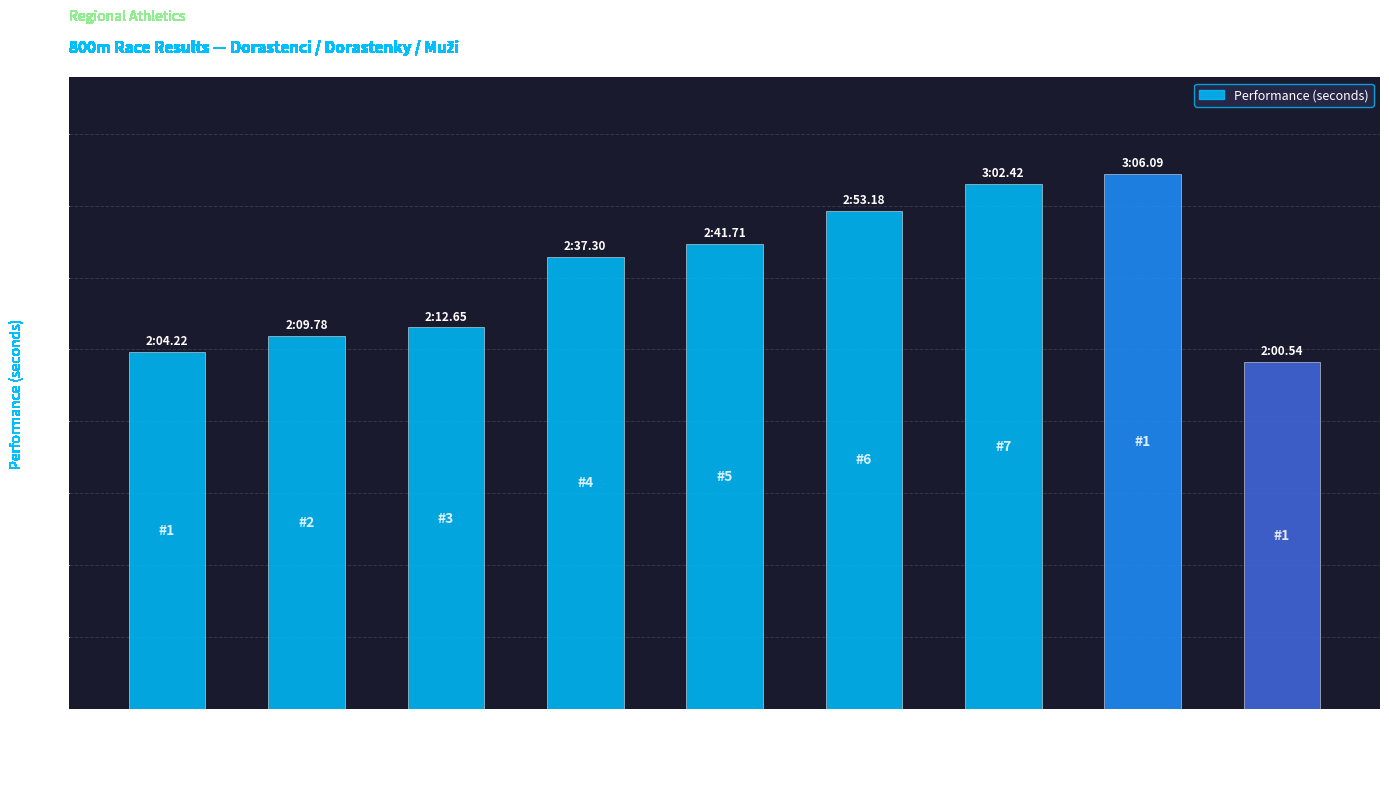

How many data points are above 157?

5